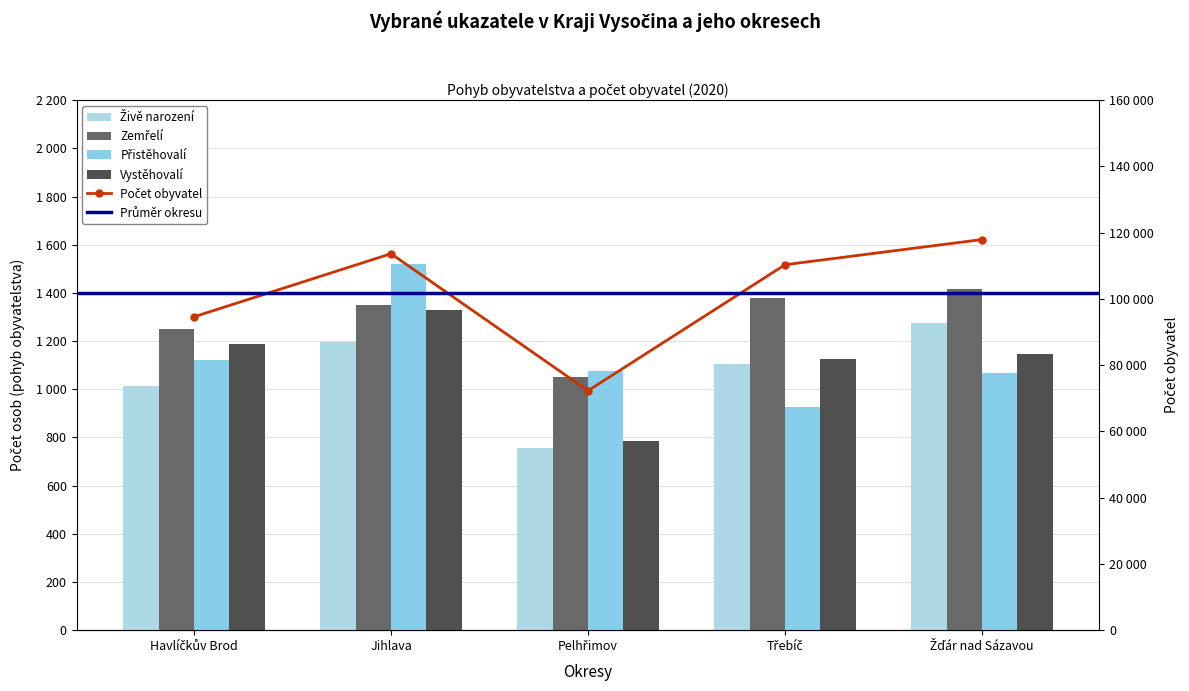

Which series has the largest total across all categories?

Zemřelí